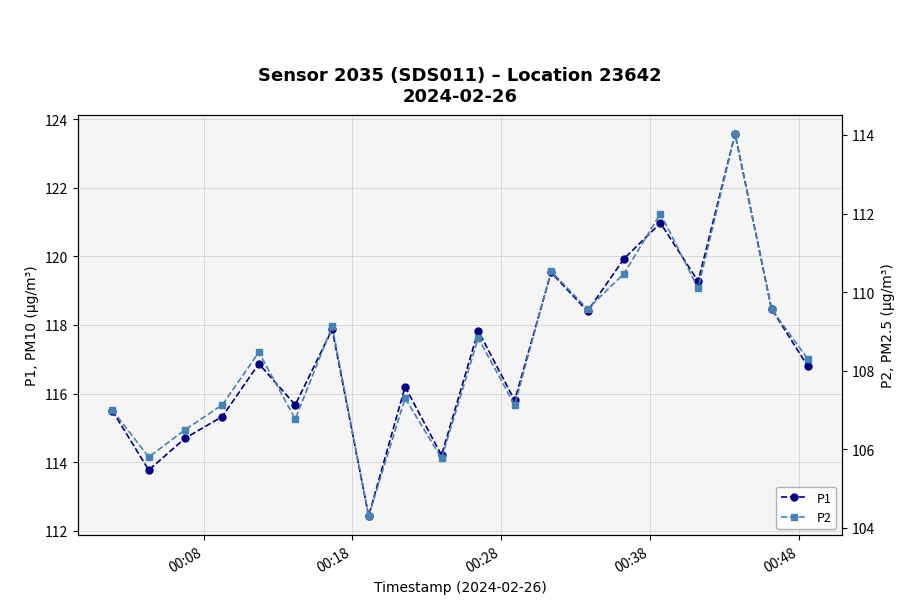

List the series in order of their peak value, lowest first.

P2, P1